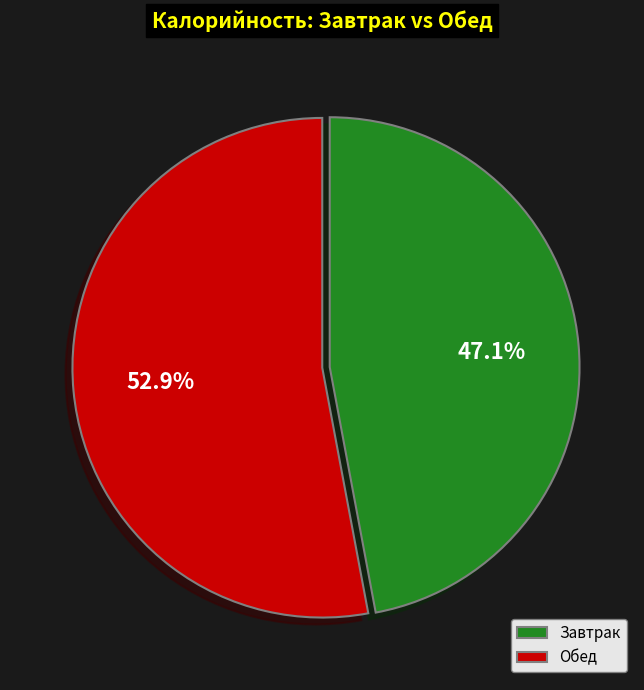

Which category accounts for the majority?

Обед